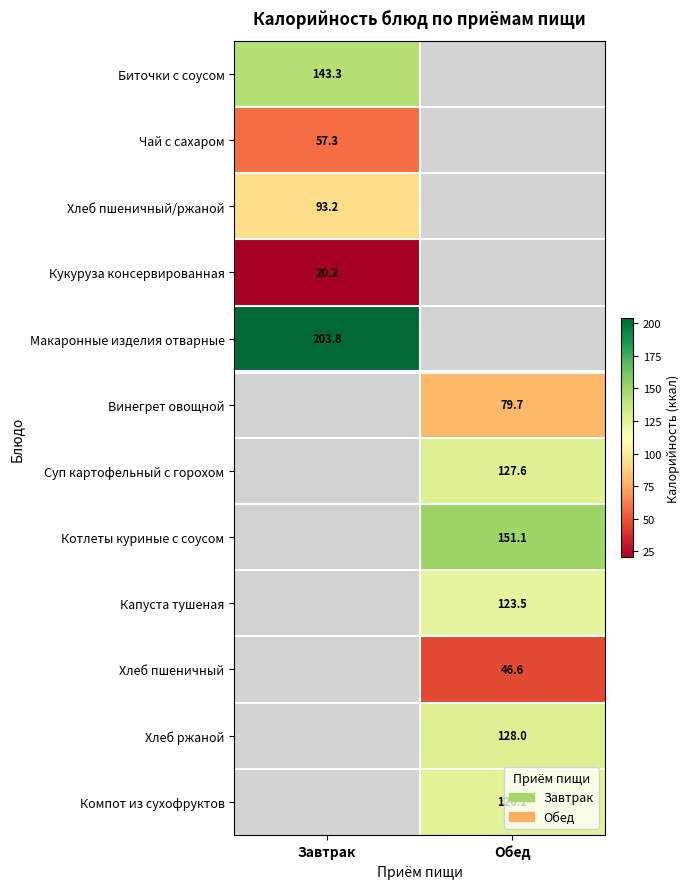

How many values in the Котлеты куриные с соусом series exceed 151?

1